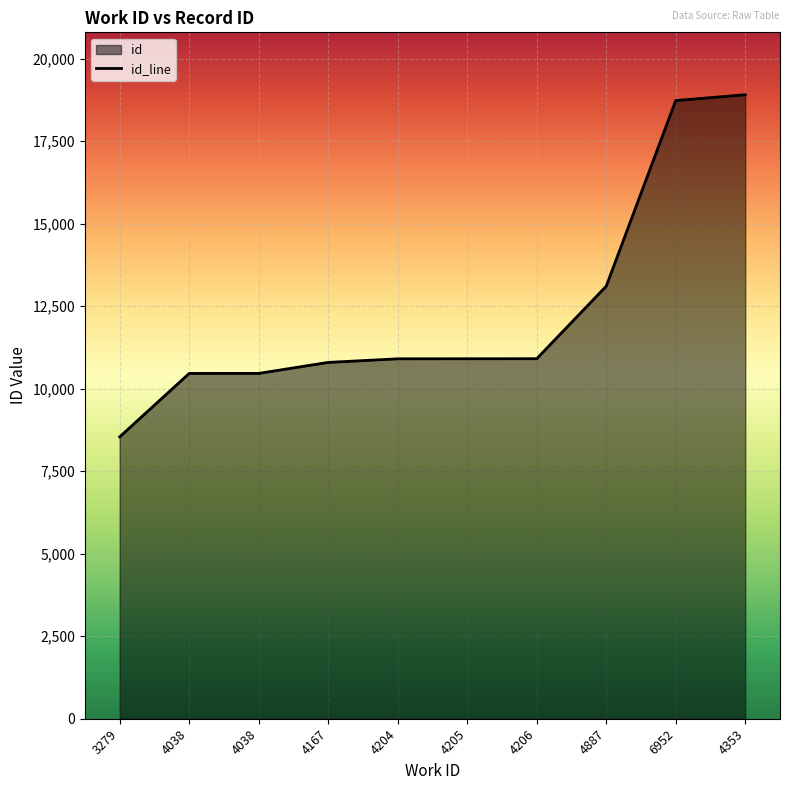

The chart shows a value of 10464 at 4038. True or false?

True